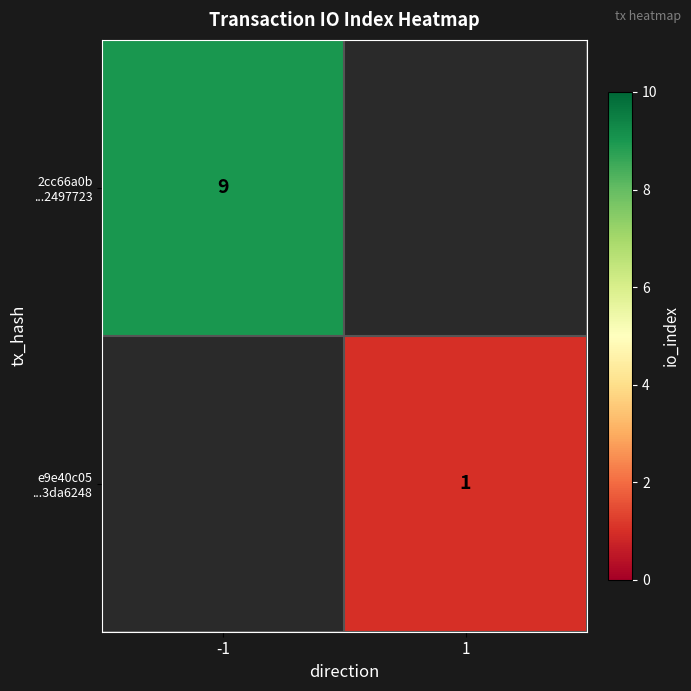

Is the value of e9e40c05 ...3da6248 at -1 greater than the value of 2cc66a0b ...2497723 at 1?

No